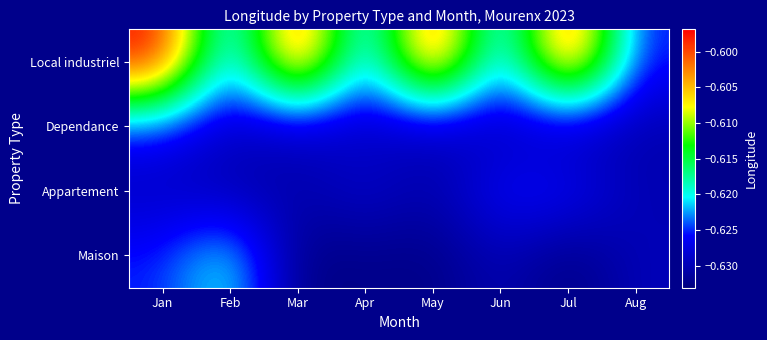

At which category does the chart reach its minimum across all series?

Jul